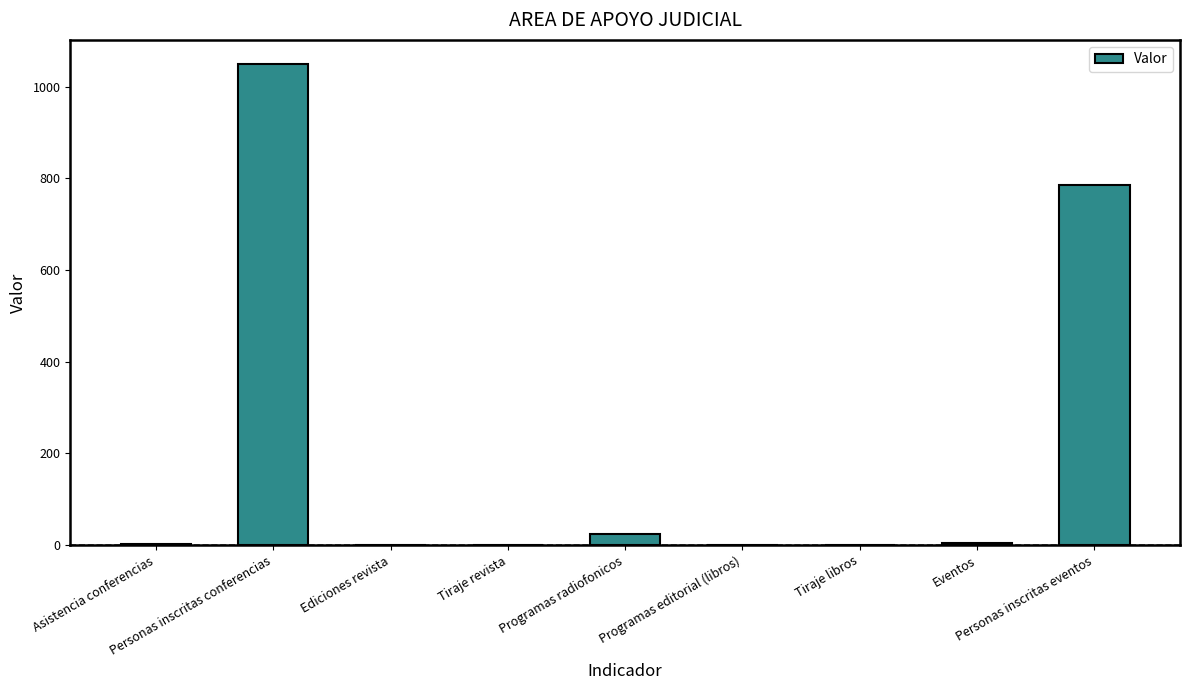

Where is the data nearest to the value 525?

Personas inscritas eventos